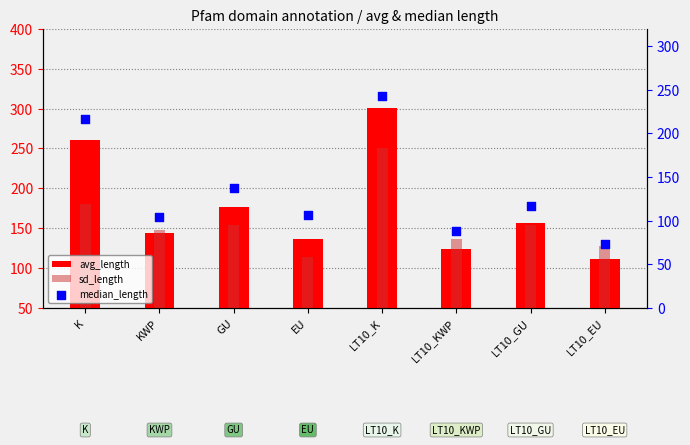

At which category is the sum across all series the highest?

LT10_K